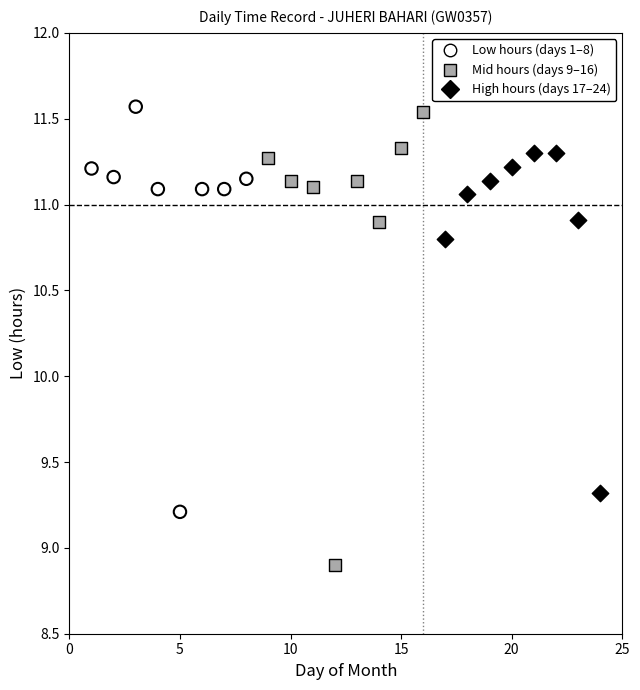

Which series contains the lowest Y value?

Mid hours (days 9–16)